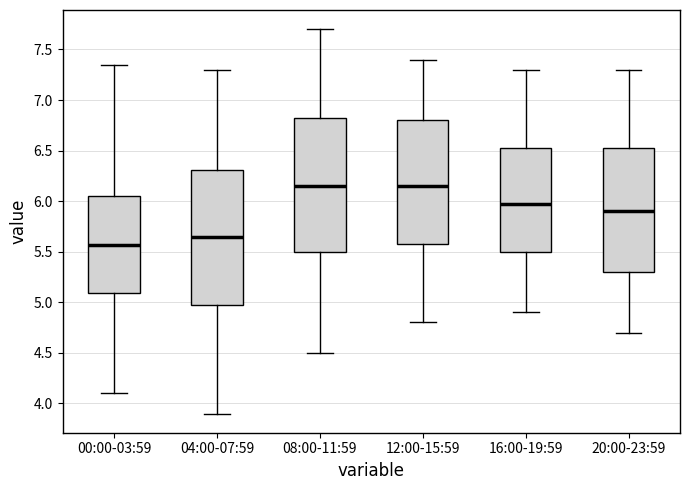

Reading left to right, transcribe this box plot: for each box, give where its median line is, the range the box spans, and where its two whiskers end, as read against the y-axis. The values are not printed on the chart, so give them approximately, as read against the axis.

00:00-03:59: median 5.55, box 5.10 to 6.05, whiskers 4.10 to 7.35
04:00-07:59: median 5.65, box 5.00 to 6.30, whiskers 3.90 to 7.30
08:00-11:59: median 6.15, box 5.50 to 6.85, whiskers 4.50 to 7.70
12:00-15:59: median 6.15, box 5.60 to 6.80, whiskers 4.80 to 7.40
16:00-19:59: median 6.00, box 5.50 to 6.55, whiskers 4.90 to 7.30
20:00-23:59: median 5.90, box 5.30 to 6.55, whiskers 4.70 to 7.30